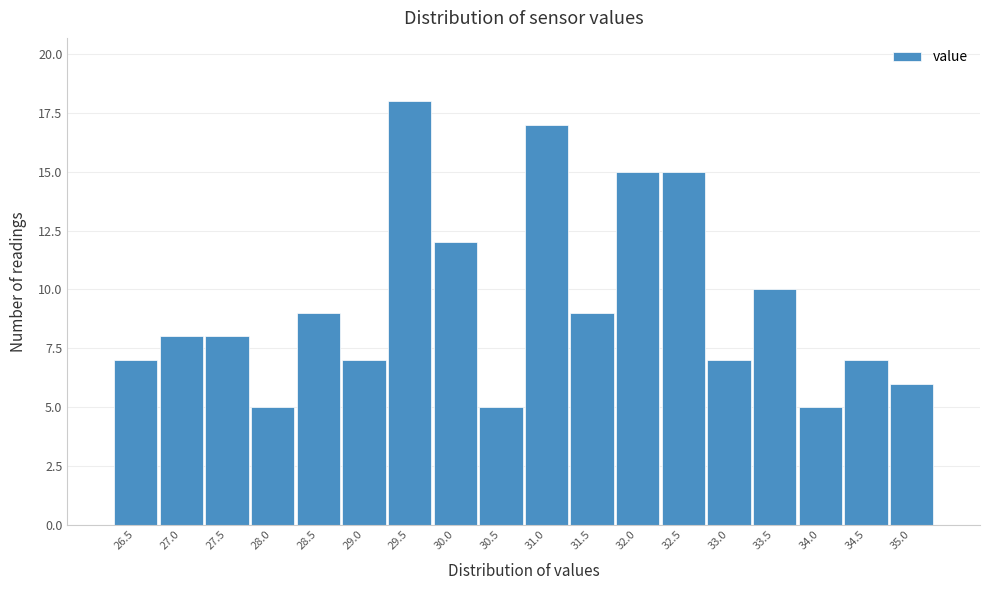

Reading left to right, what are all the values shown in this chart?

7	8	8	5	9	7	18	12	5	17	9	15	15	7	10	5	7	6